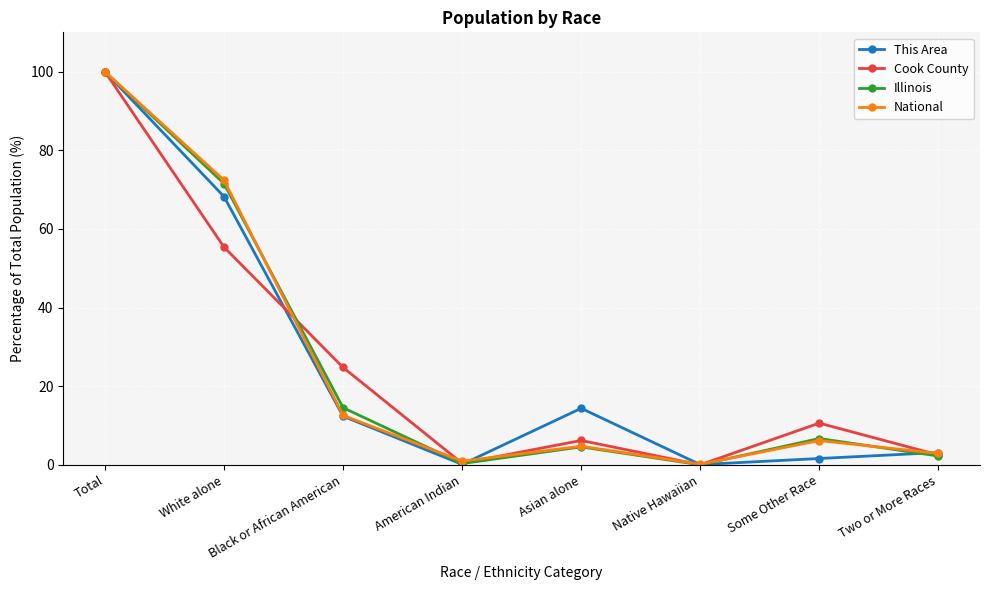

Is the value of This Area at Black or African American greater than the value of National at Asian alone?

Yes